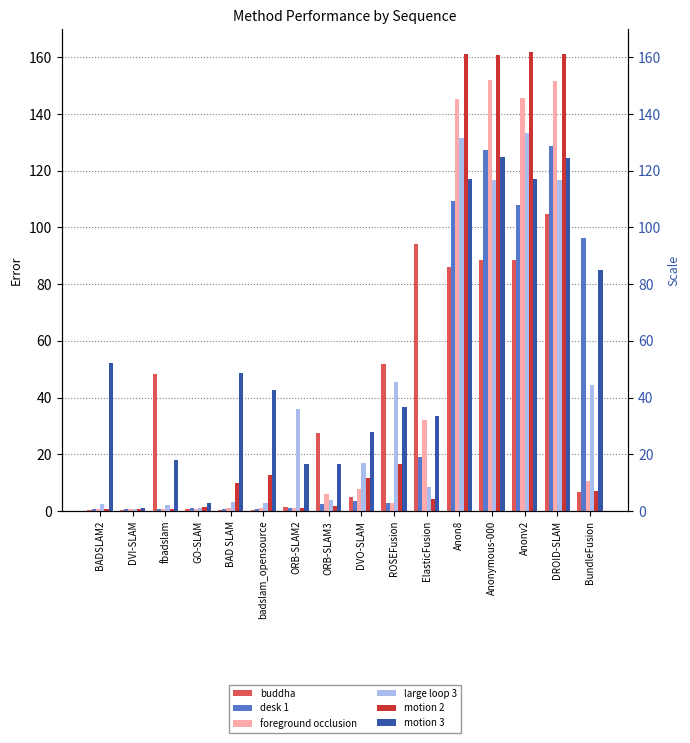

What is the label of the 3rd bar from the left?

fbadslam